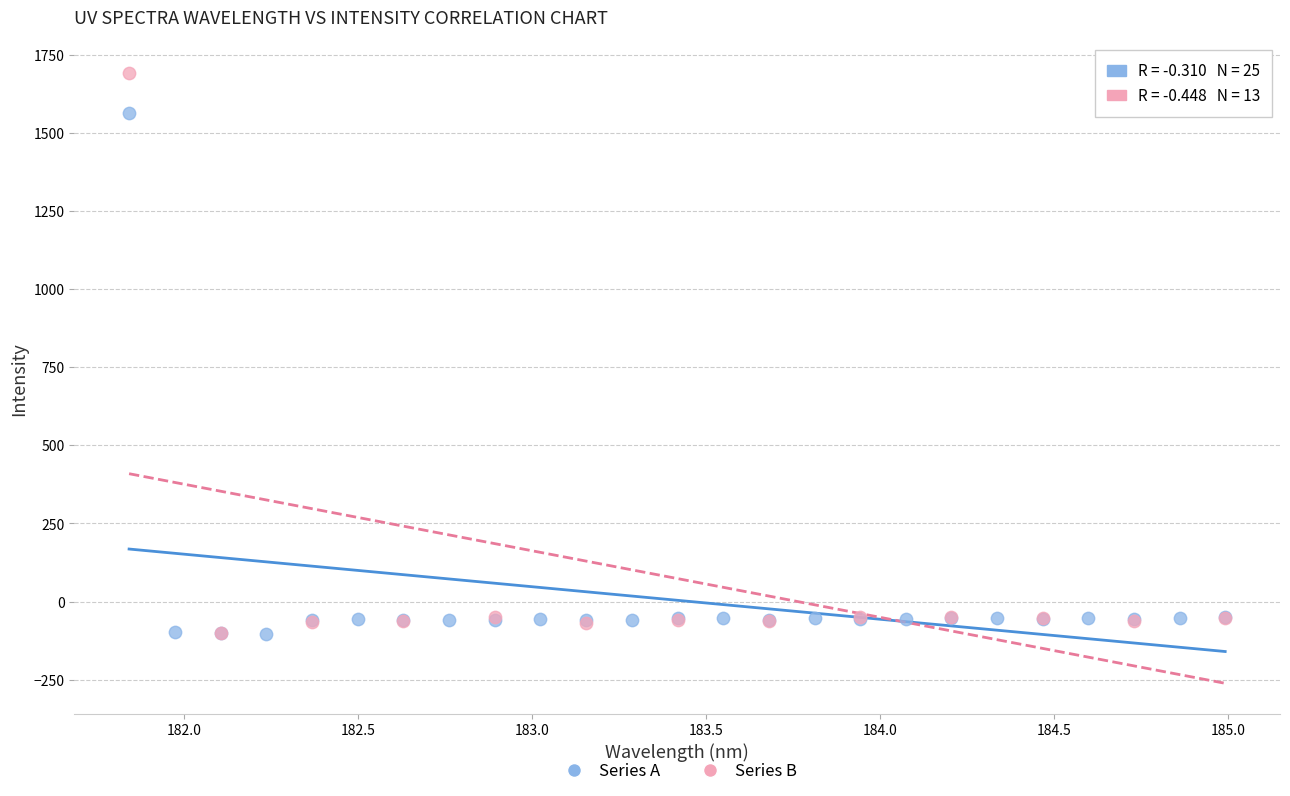

What are all the series names shown in the legend?

Series A, Series B